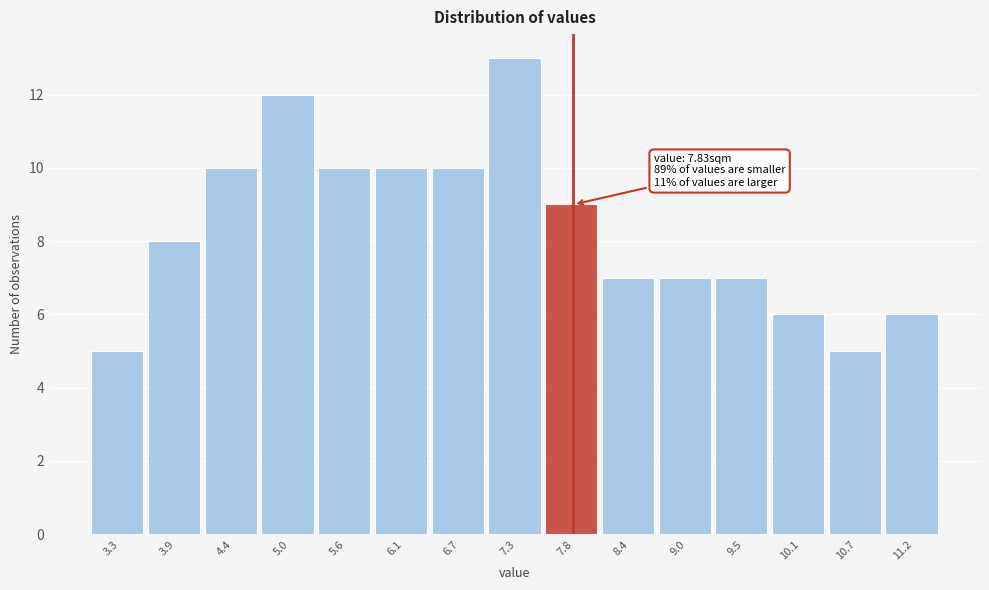

Which range on the x-axis has the tallest bar?

7.0 to 7.5